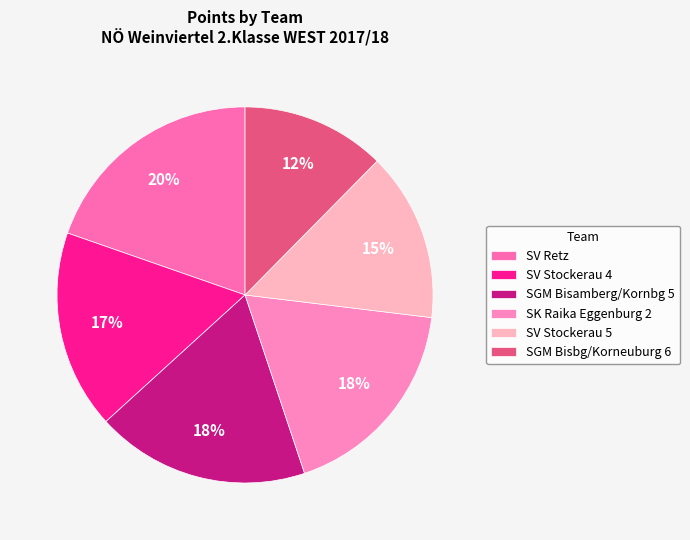

How many segments does this pie chart have?

6